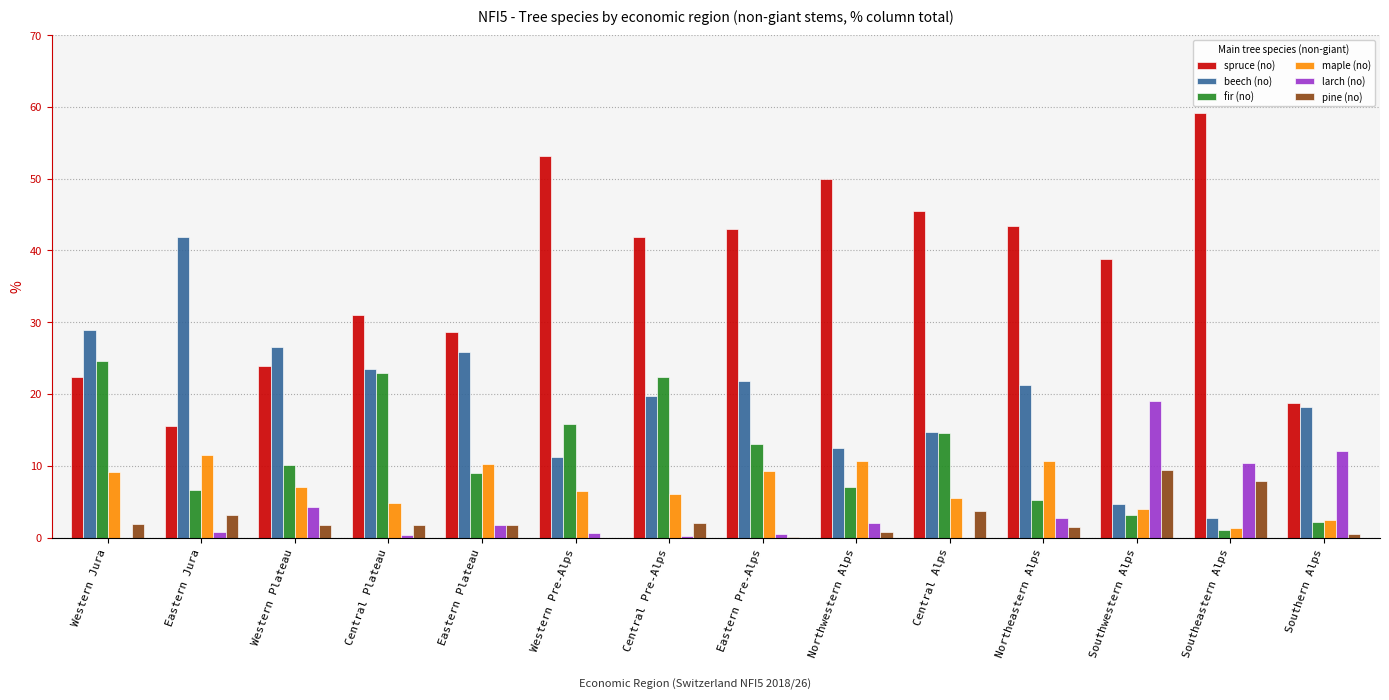

What is the approximate value of maple (no) at Eastern Plateau?

10.3